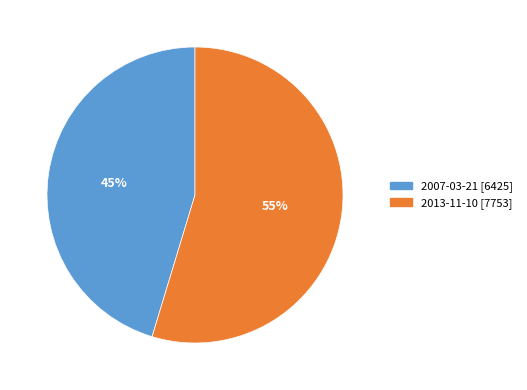

Which category accounts for the majority?

2013-11-10